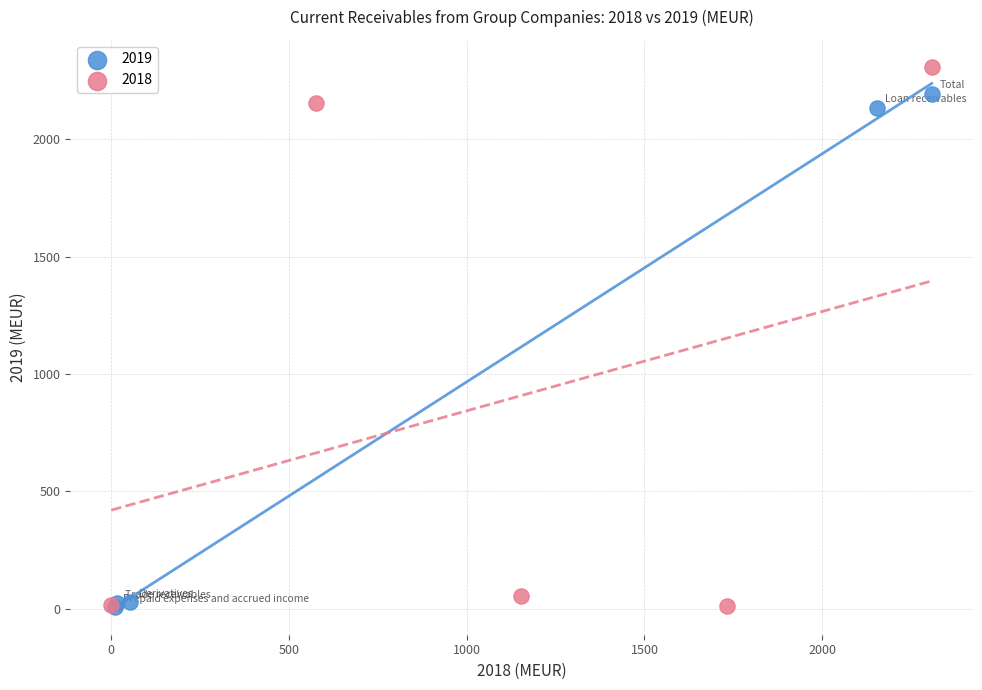

Which series reaches the maximum Y coordinate?

2018